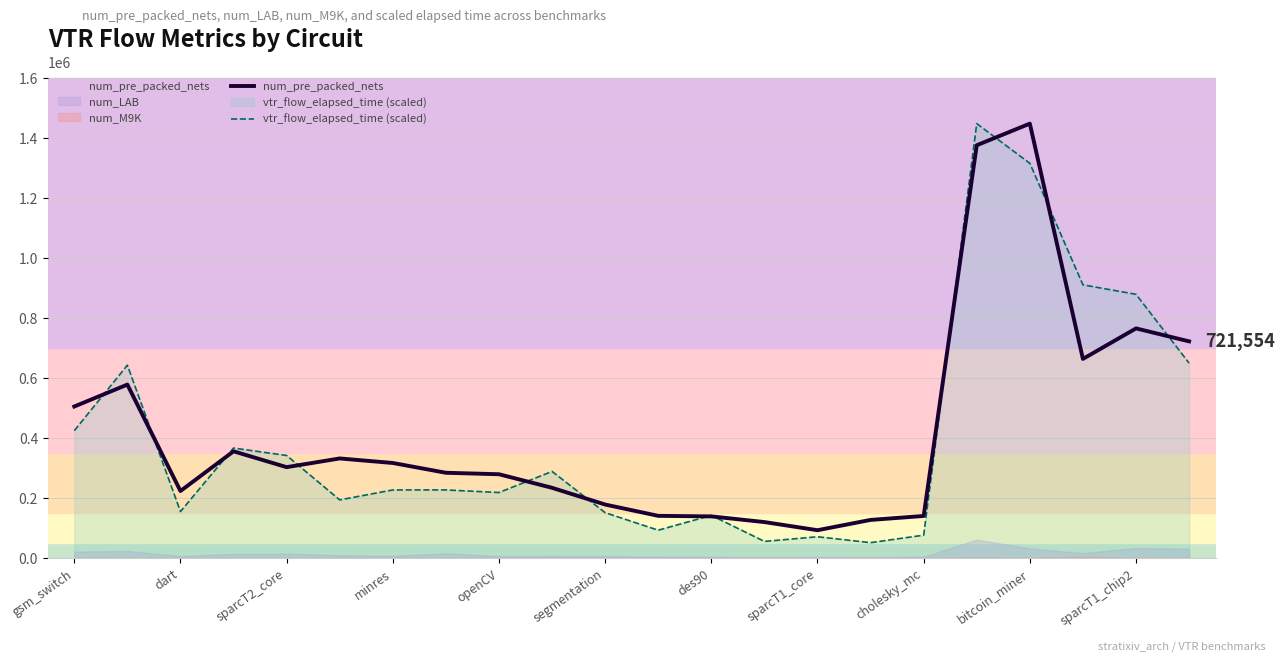

List the series in order of their peak value, highest first.

num_pre_packed_nets, vtr_flow_elapsed_time (scaled)